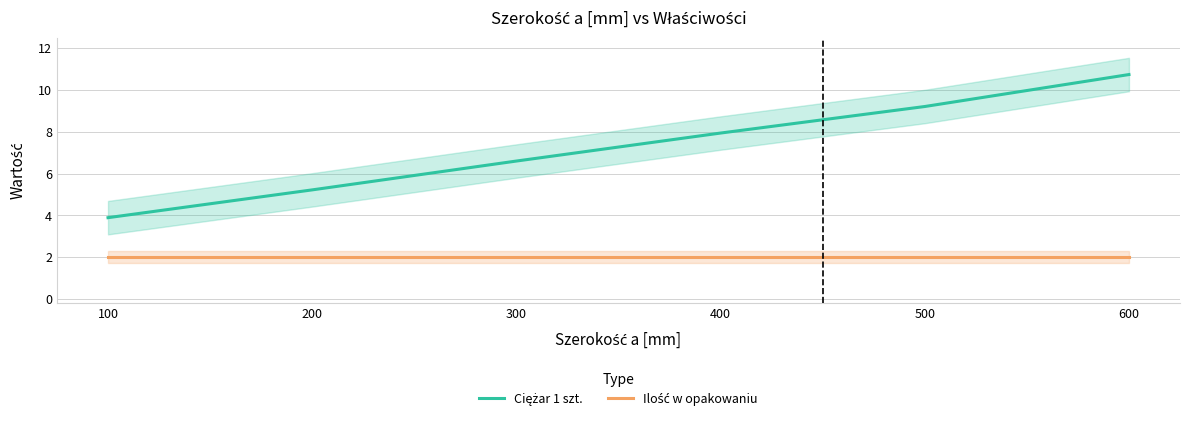

Between 600 and 400, which is larger?

600